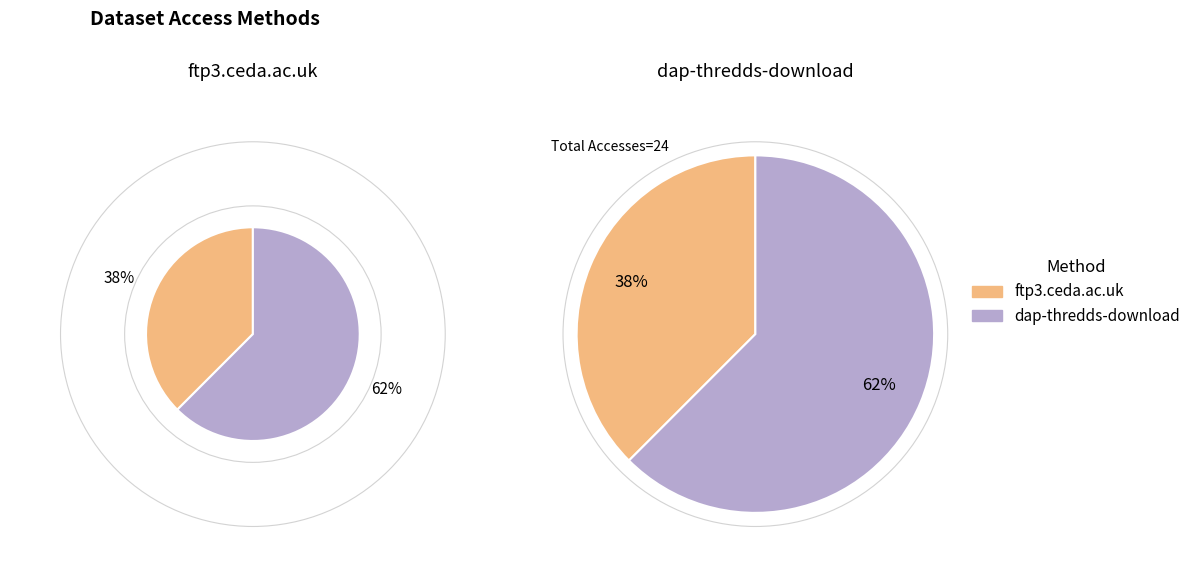

Which has a higher value, dap-thredds-download or ftp3.ceda.ac.uk?

dap-thredds-download